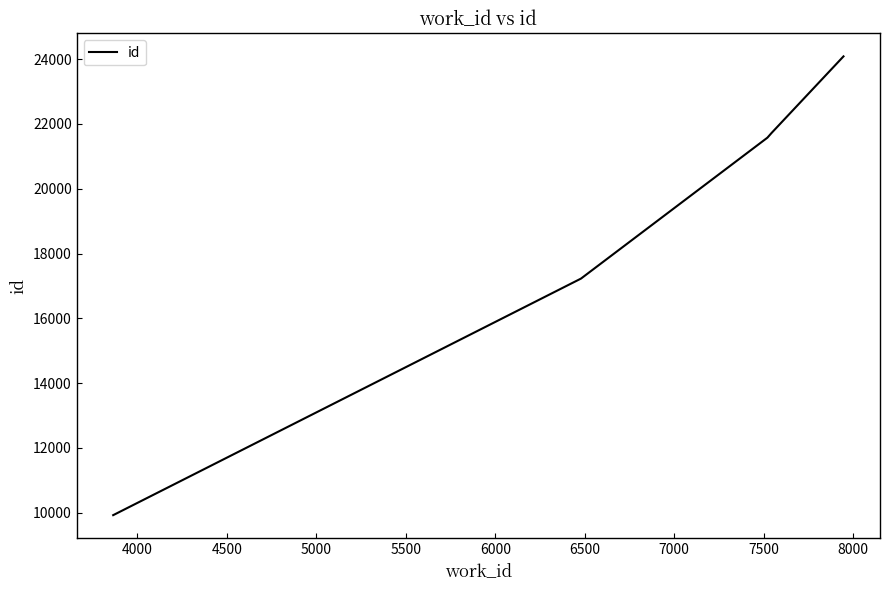

Does the chart display data point markers on the line(s)?

No